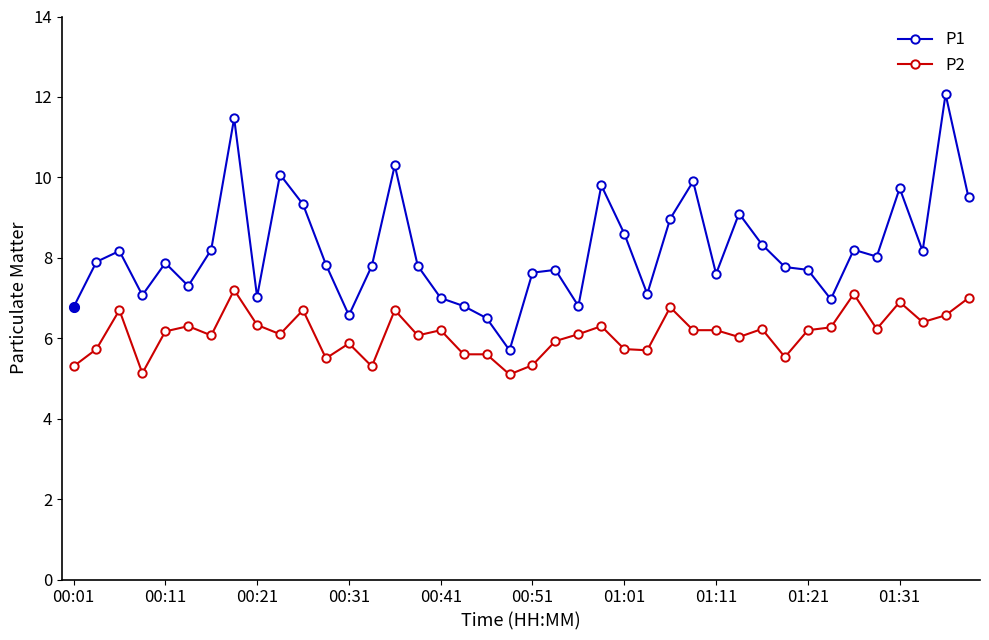

How many series are shown in this chart?

2